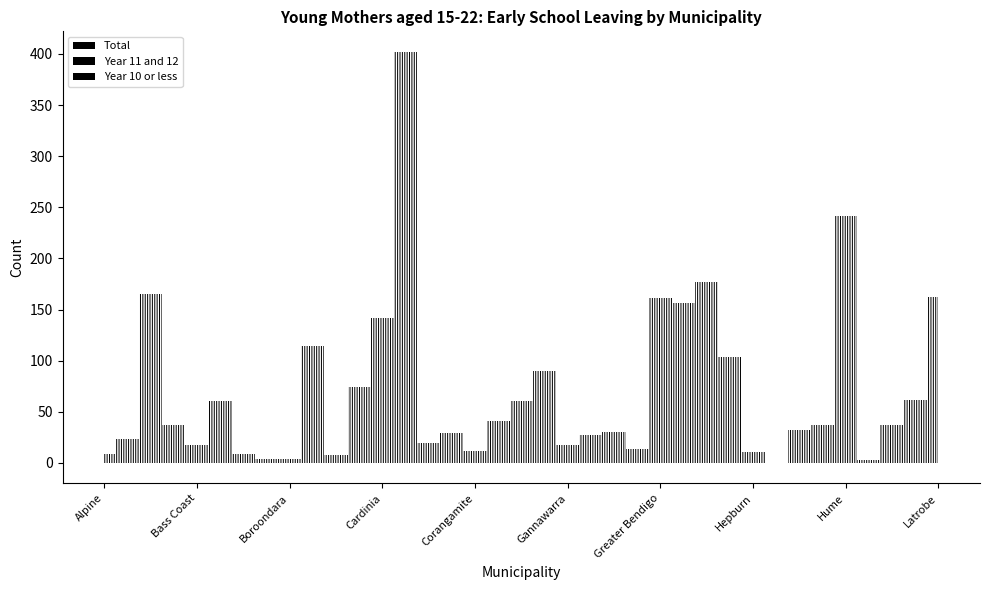

Where is the first local maximum for Total?

Ballarat